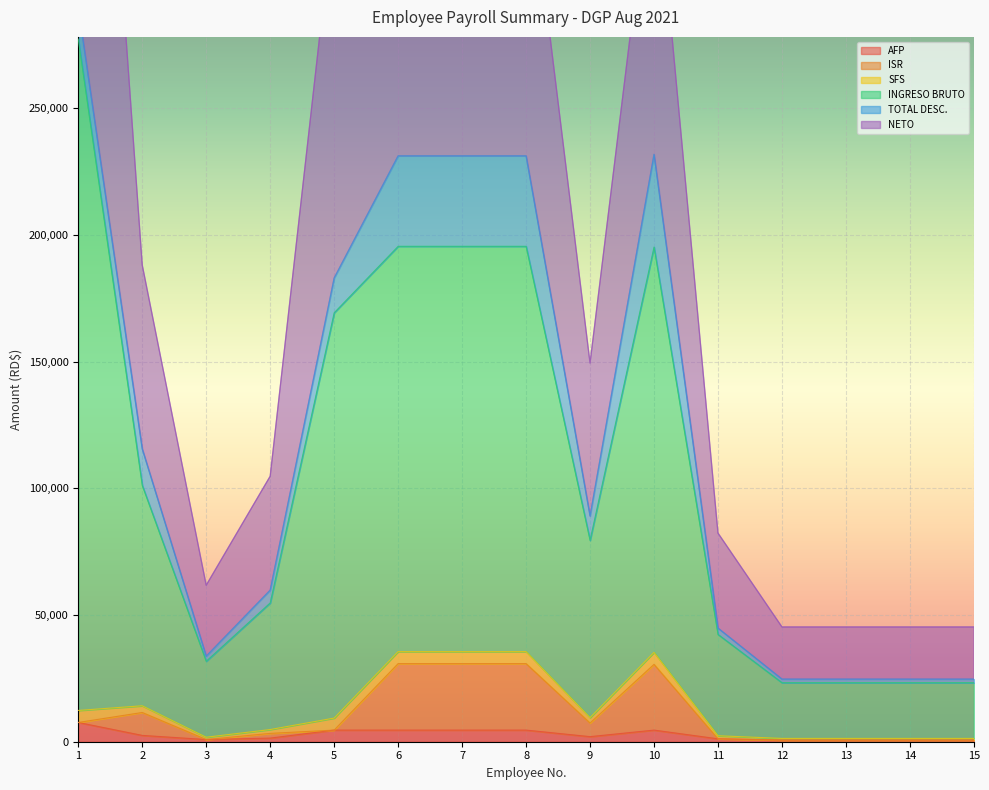

Which has a higher value, 13 or 9?

9